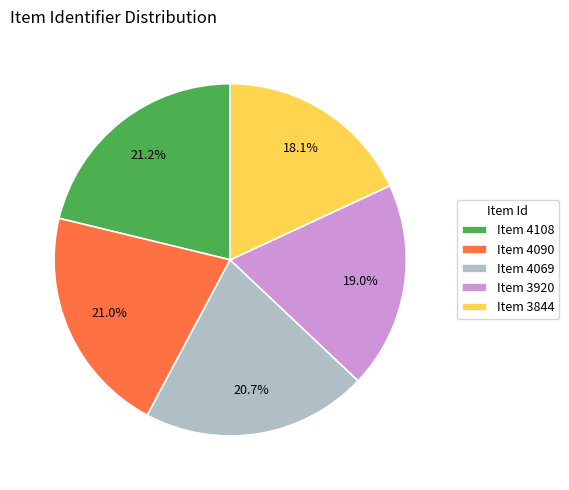

Does any single category account for the majority?

No